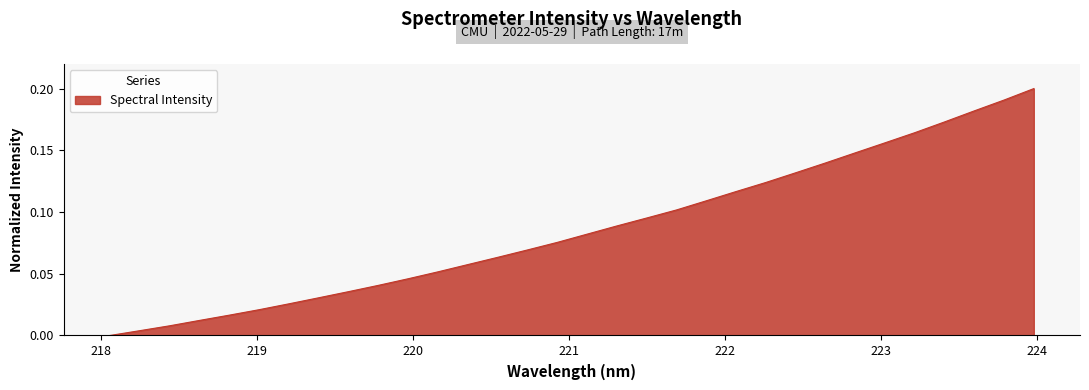

What is the difference between the second highest and second lowest values?

0.2